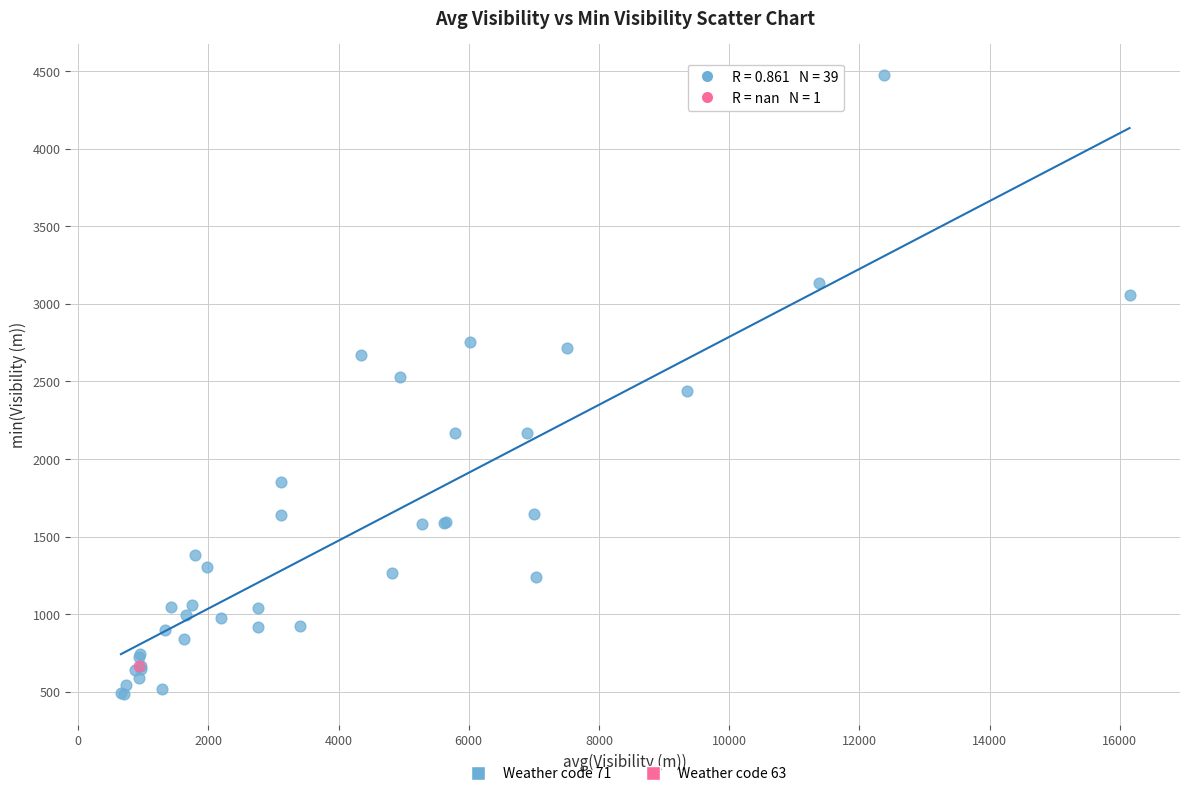

What are all the series names shown in the legend?

Weather code 71, Weather code 63